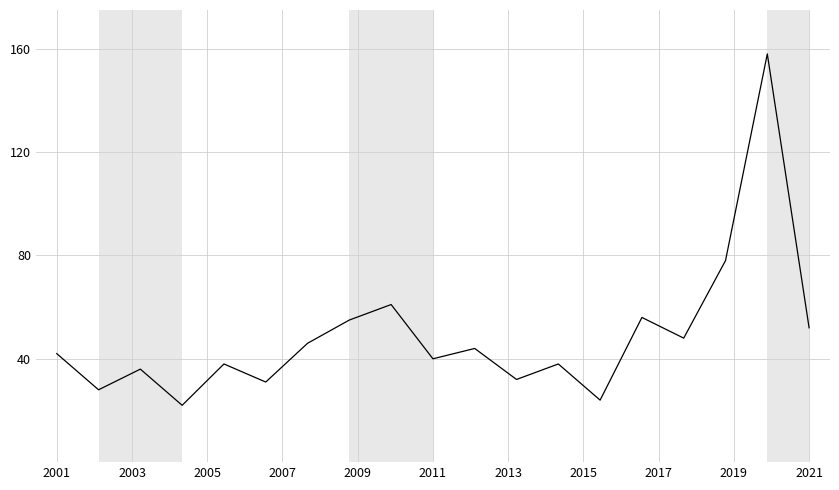

What is the difference between the second highest and second lowest values?

54